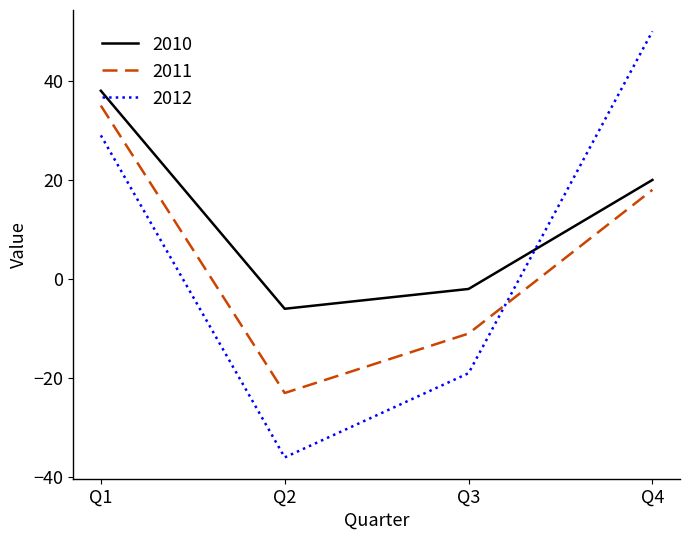

Count the number of categories in the chart.

4